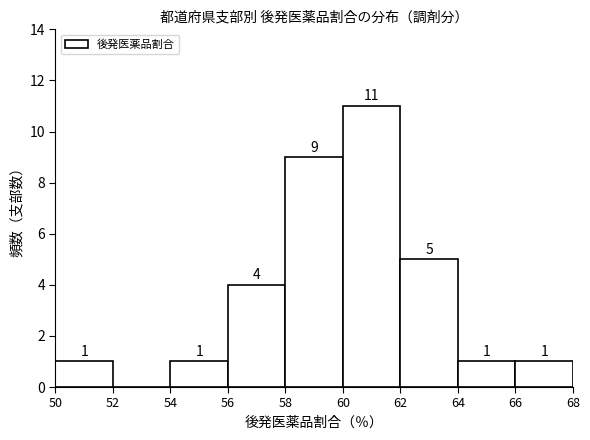

Which range on the x-axis has the tallest bar?

60 to 62